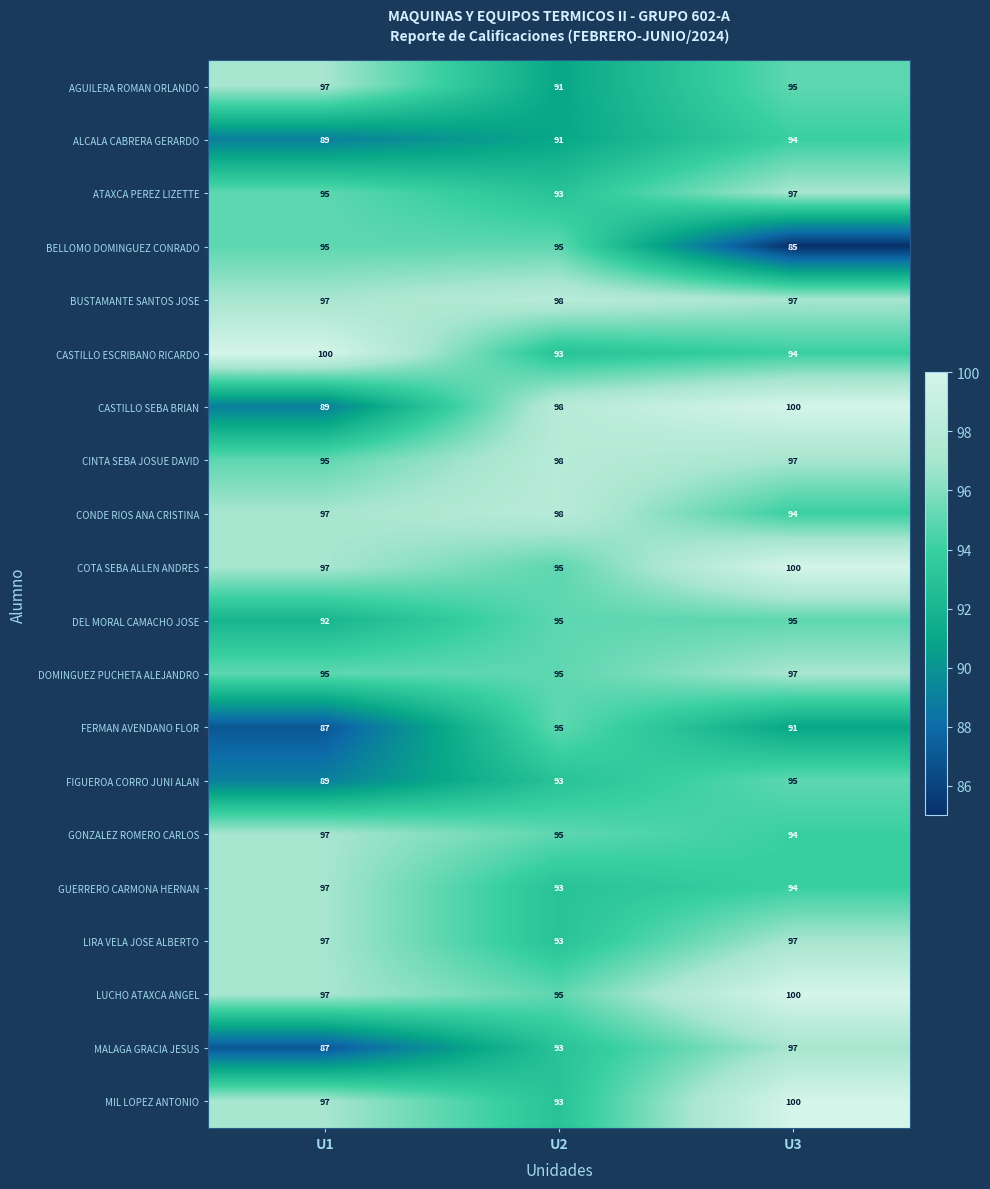

What is the highest value of the CASTILLO ESCRIBANO RICARDO series?

100